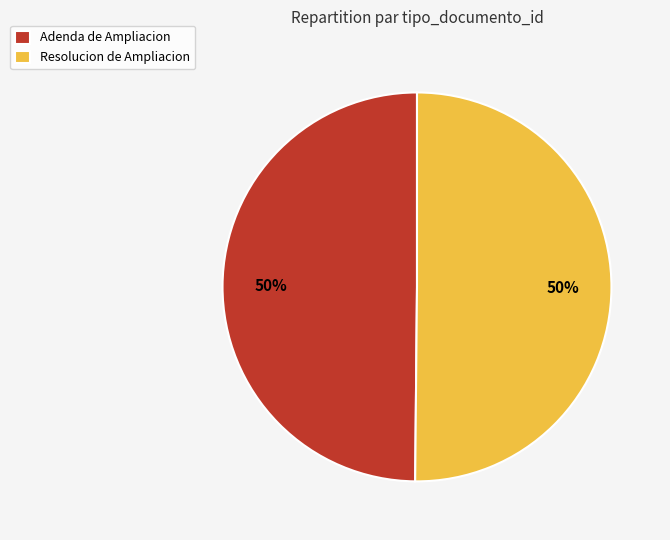

What is the ratio of the value at Adenda de Ampliacion to the value at Resolucion de Ampliacion?

1.0